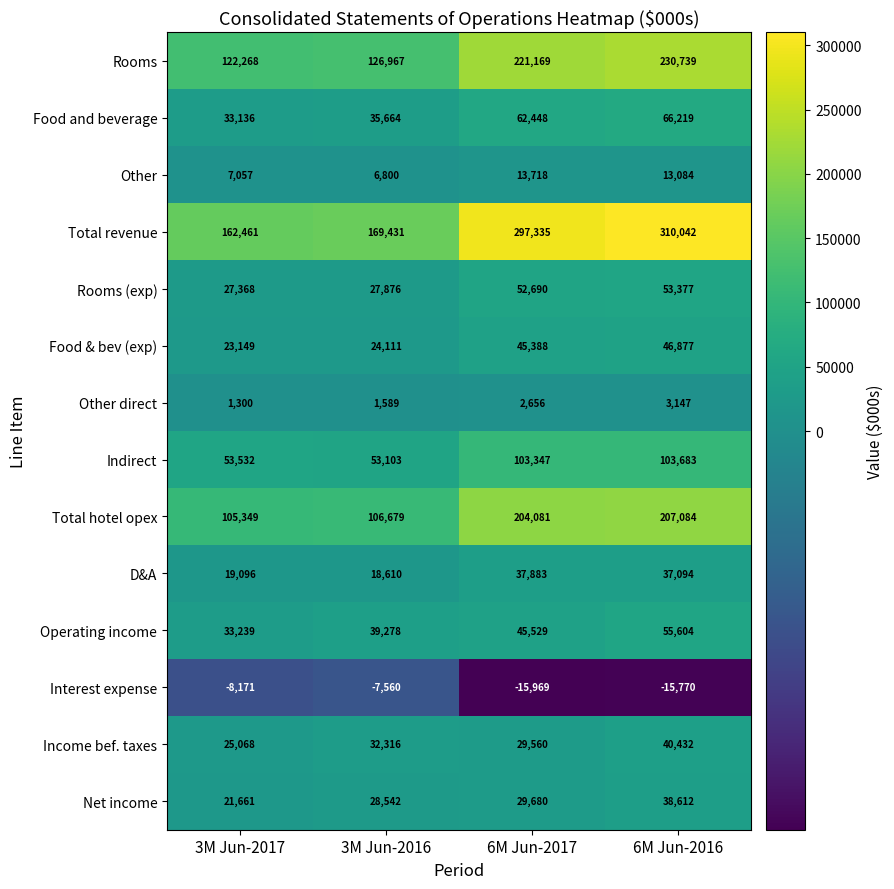

What is the total value across all series at 6M Jun-2017?

1129515